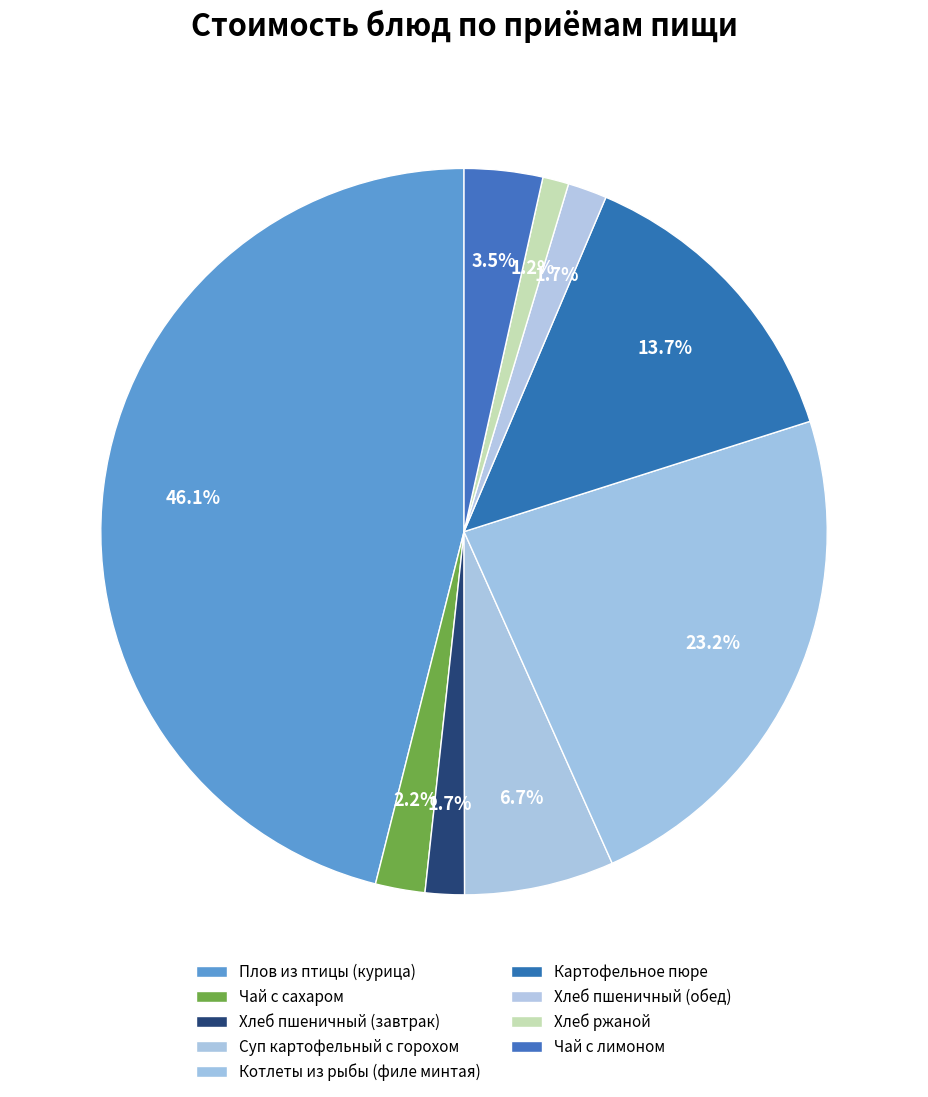

Combined, do Хлеб ржаной and Хлеб пшеничный (обед) account for over 50%?

No